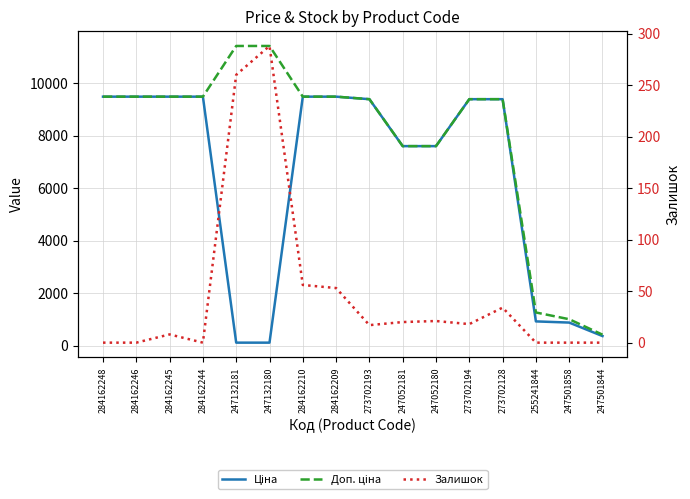

Does the chart display data point markers on the line(s)?

No